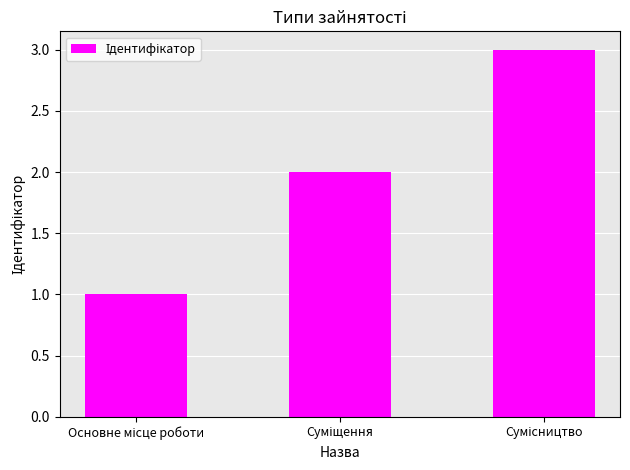

What is the difference between the maximum and minimum values?

2